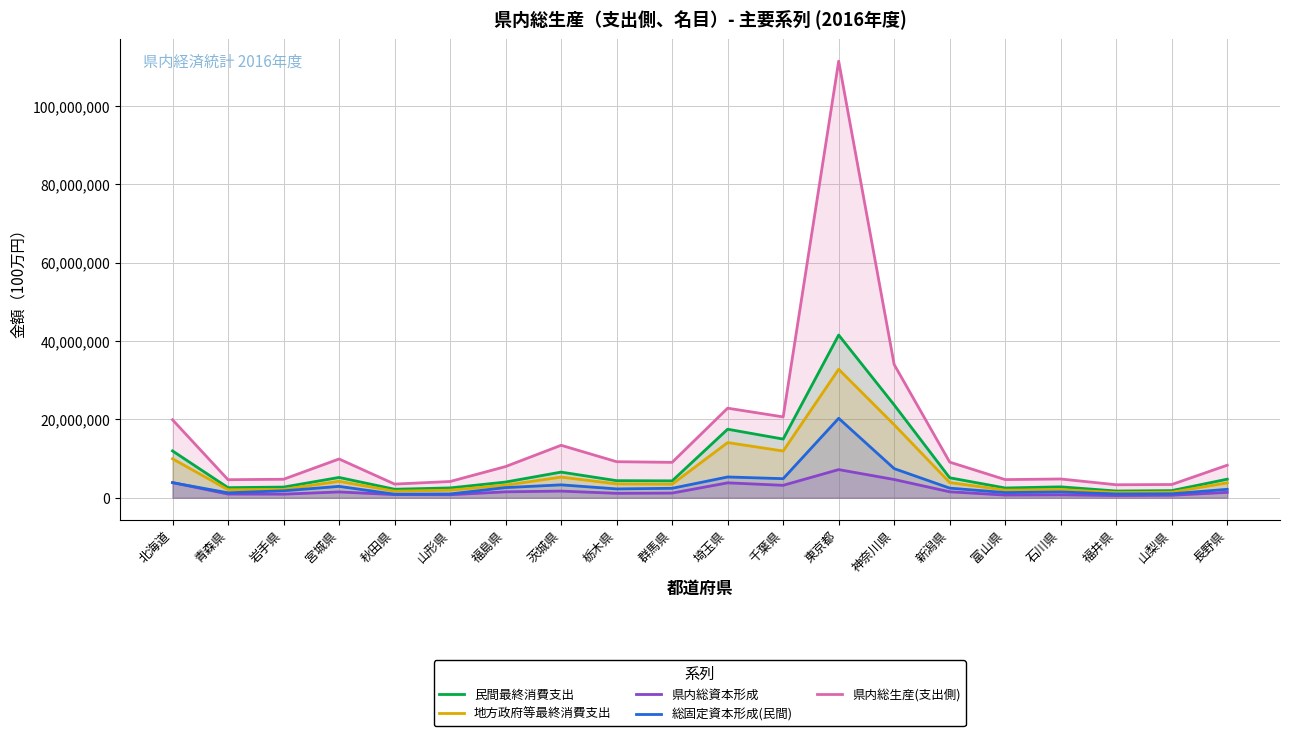

At which label does 県内総生産(支出側) first exceed 9048733?

北海道